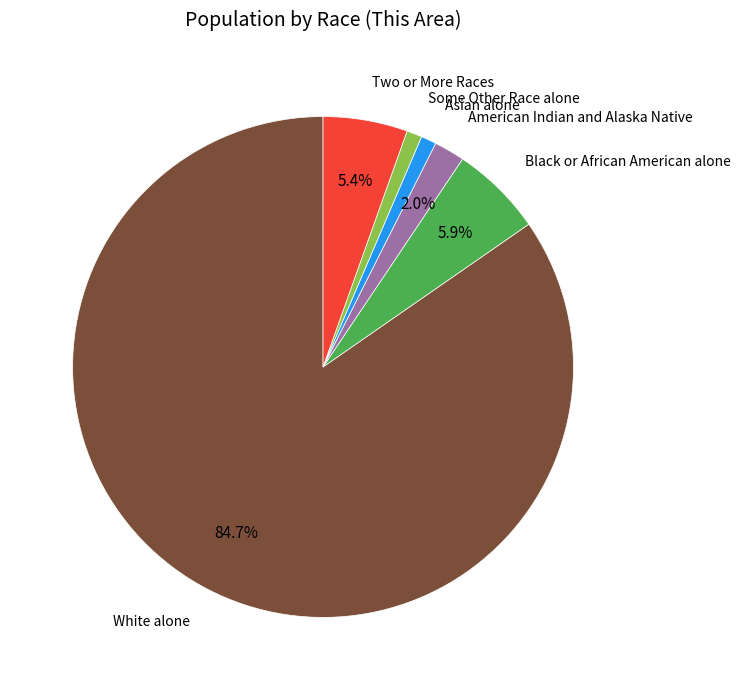

To the nearest percent, what is the difference between the largest and smallest slice percentages?

84%